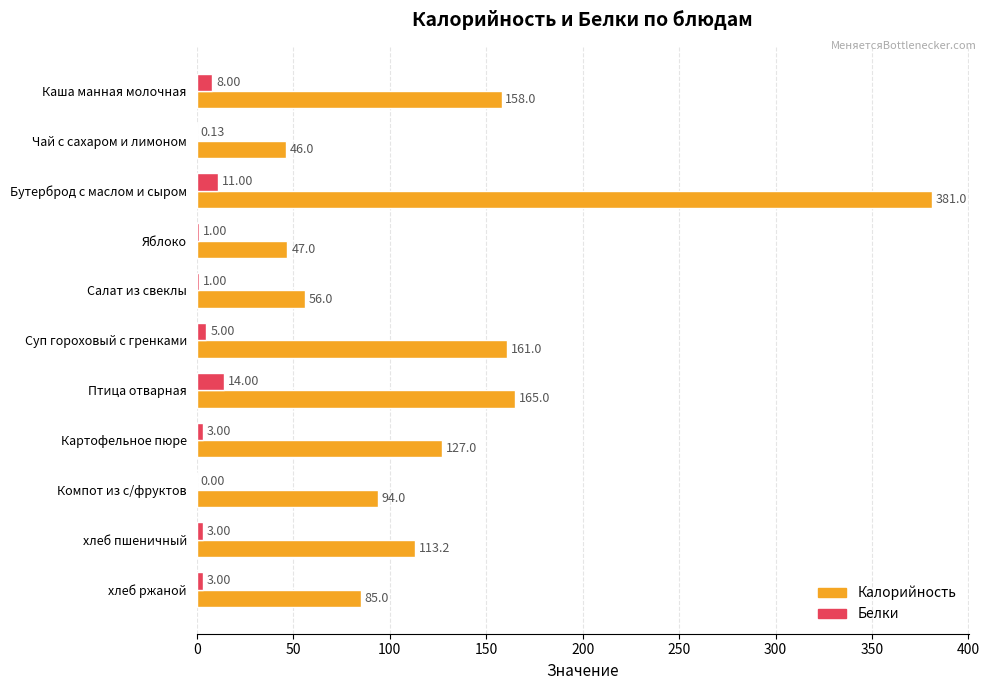

At which label does Белки reach its peak?

Птица отварная